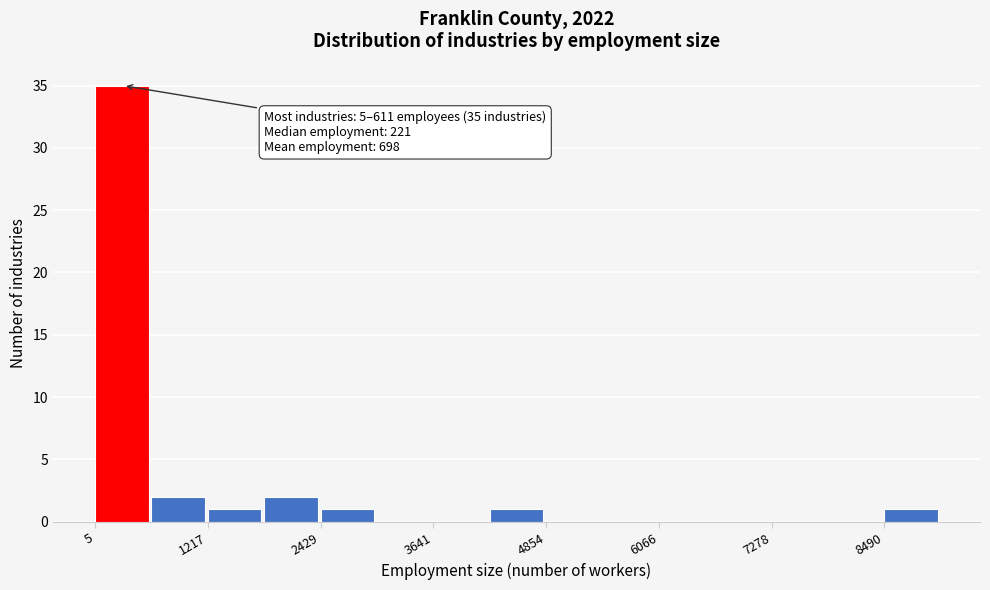

Read against the x-axis, roughly where is the centre of the tallest bar?

200